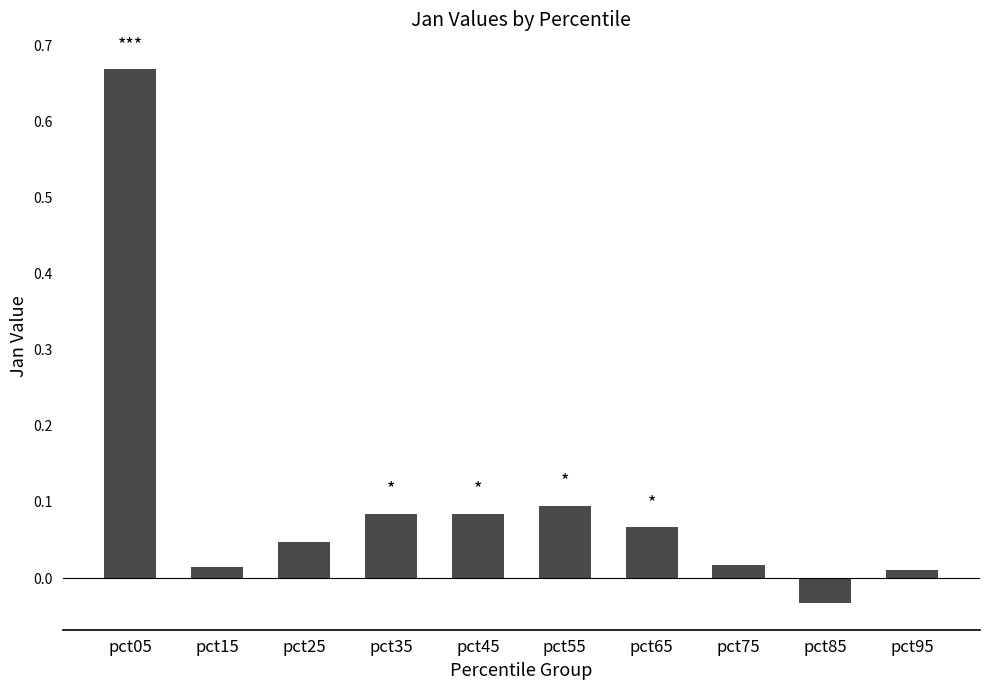

The value at pct65 is 0.1. True or false?

True